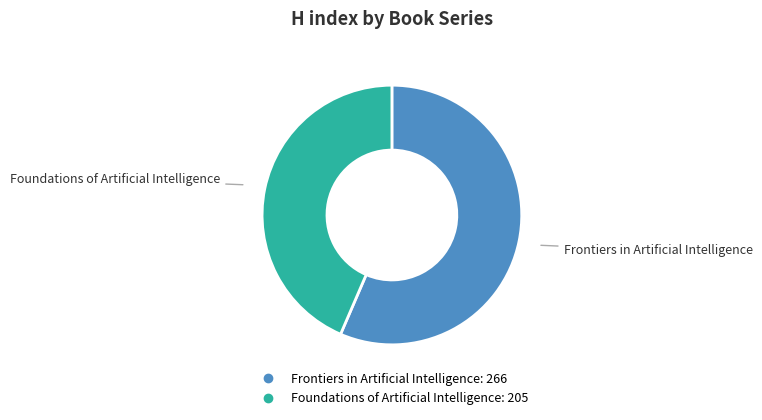

Which category has the smallest portion of the pie?

Foundations of Artificial Intelligence